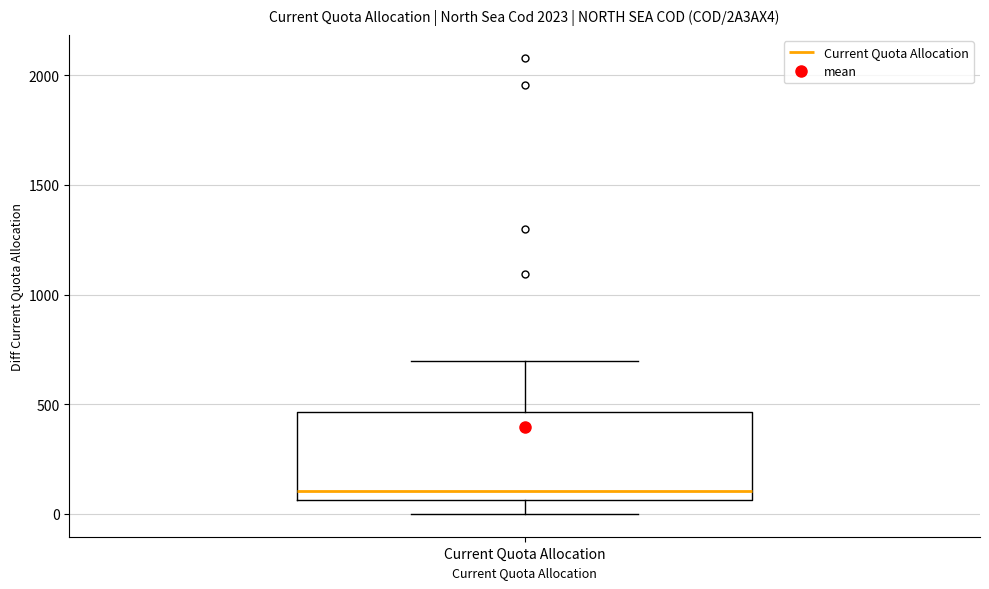

Read this box plot against the y-axis: the position of the median line, the range covered by the box, and the ends of both whiskers. The values are not printed on the chart, so give them approximately, as read against the axis.

median 100, box 50 to 450, whiskers 0 to 700